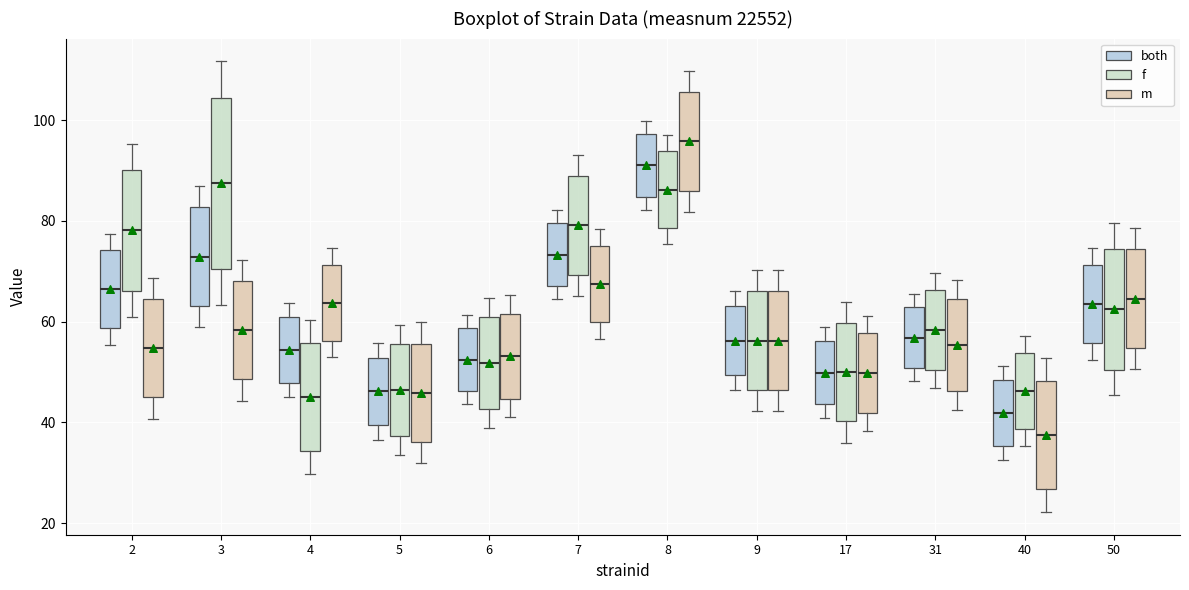

Where is the lower edge of the box for 7 (m) on the y-axis? The values are not printed on the chart, so give them approximately, as read against the axis.

60